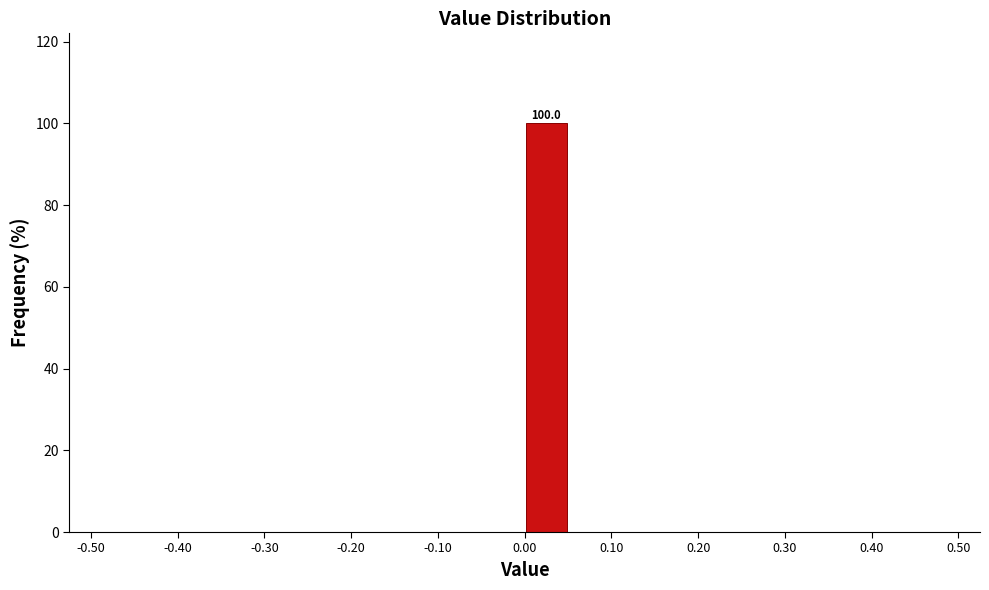

Over which range of the x-axis is the bar tallest?

0.00 to 0.05